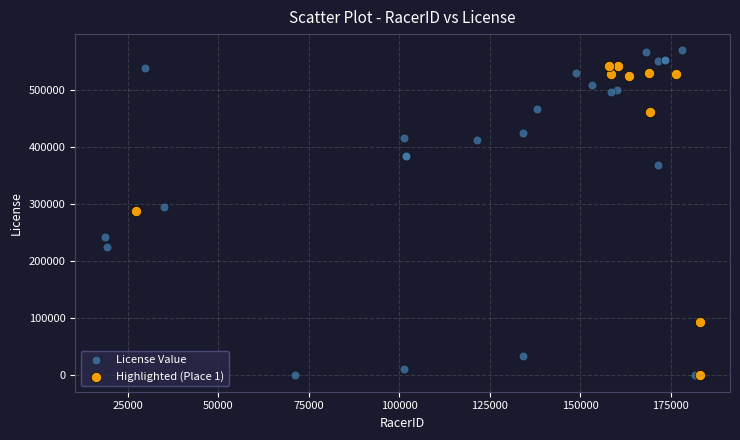

Which series contains the highest Y value?

License Value